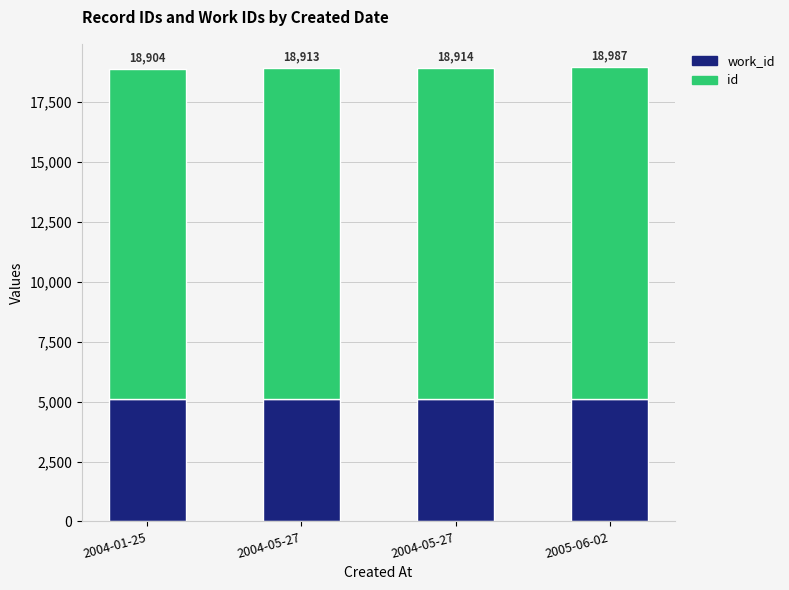

Between 2004-05-27 and 2005-06-02, which series saw the biggest shift?

id